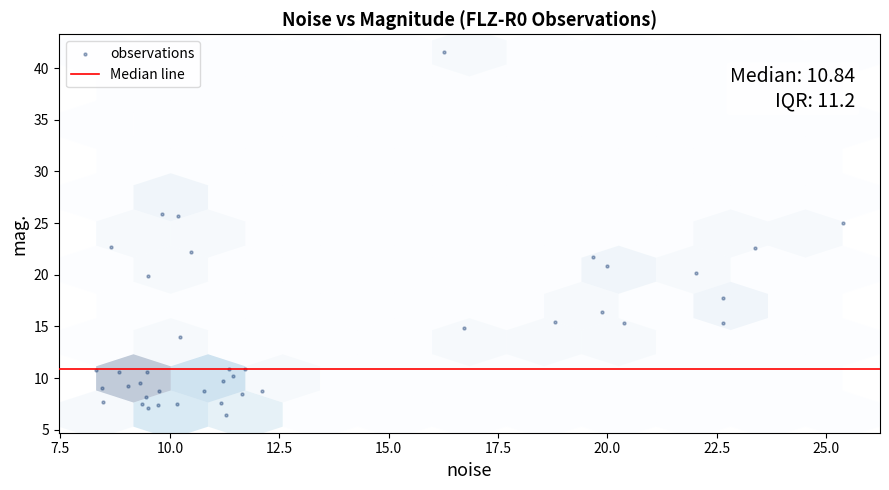

What is the range of Y values (max minus min)?

35.0